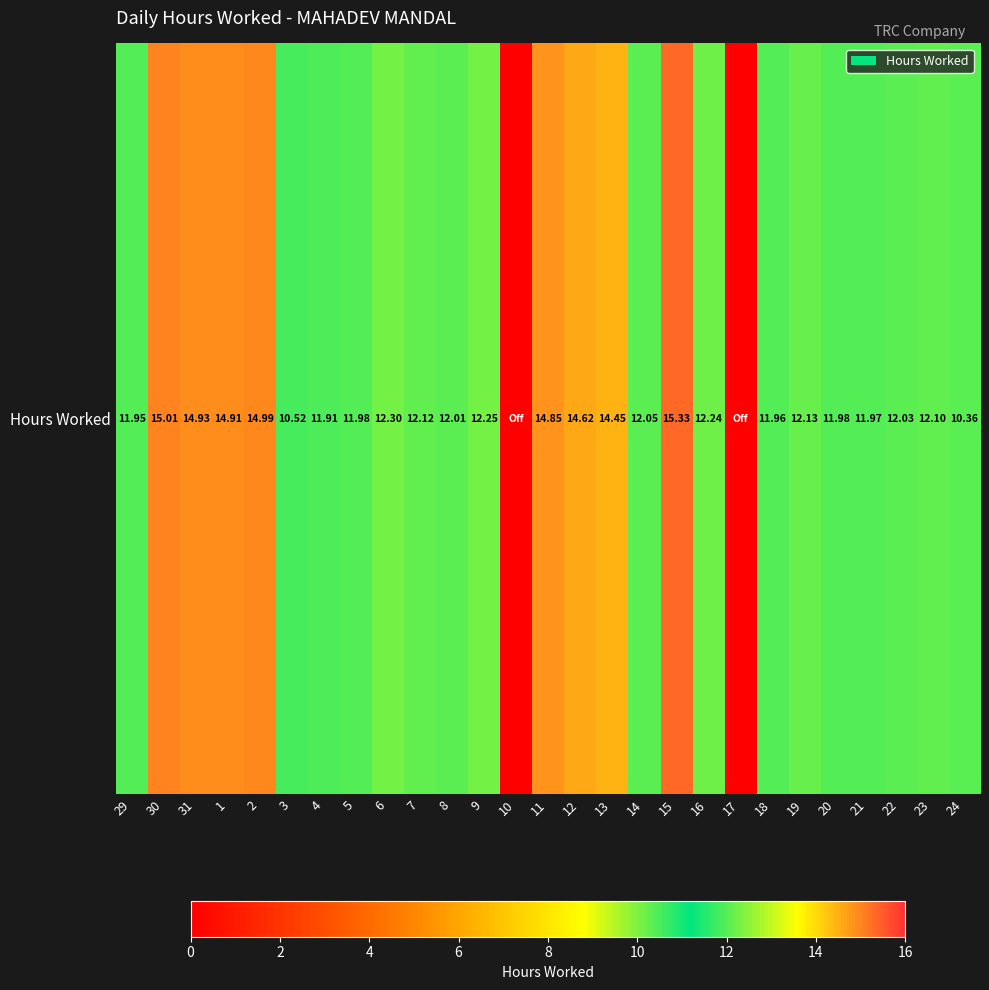

List the labels in order of value, smallest first.

10, 17, 24, 3, 4, 29, 18, 21, 5, 20, 8, 22, 14, 23, 7, 19, 16, 9, 6, 13, 12, 11, 1, 31, 2, 30, 15